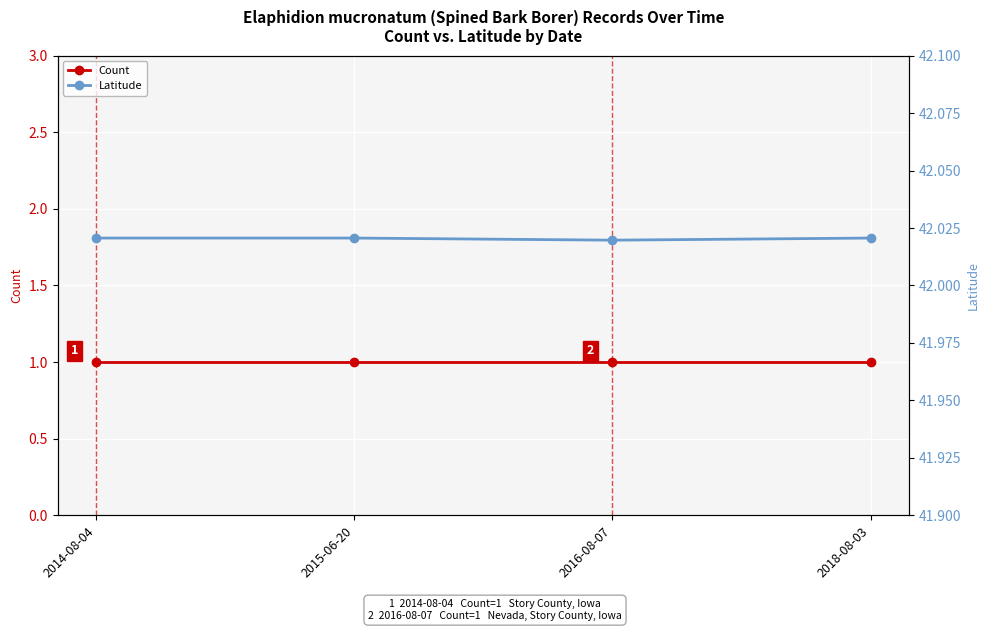

What is the lowest value of the Latitude series?

42.0